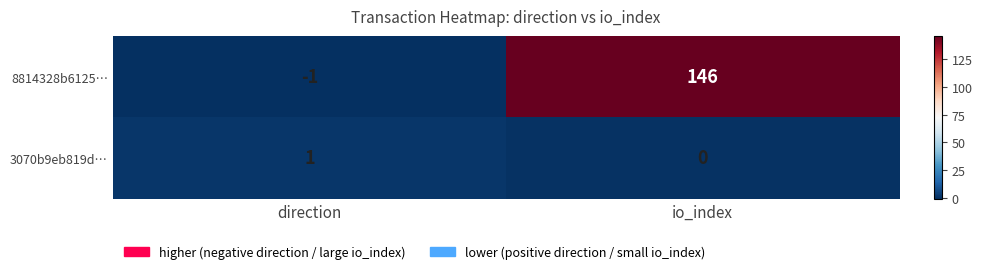

At io_index, list the series in order from largest to smallest.

8814328b6125…, 3070b9eb819d…